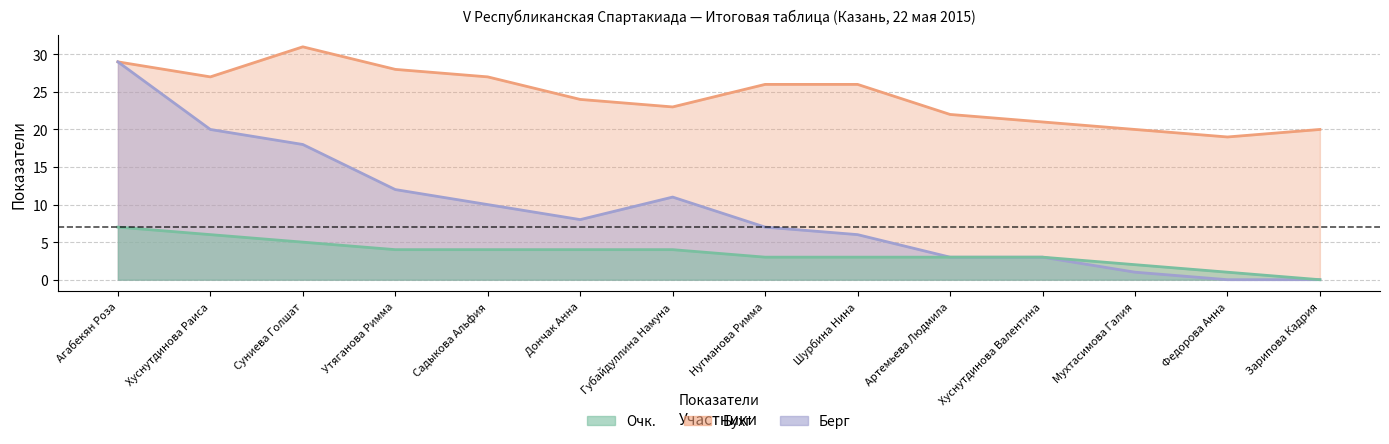

True or false: Бухг and Очк. cross at least once.

False